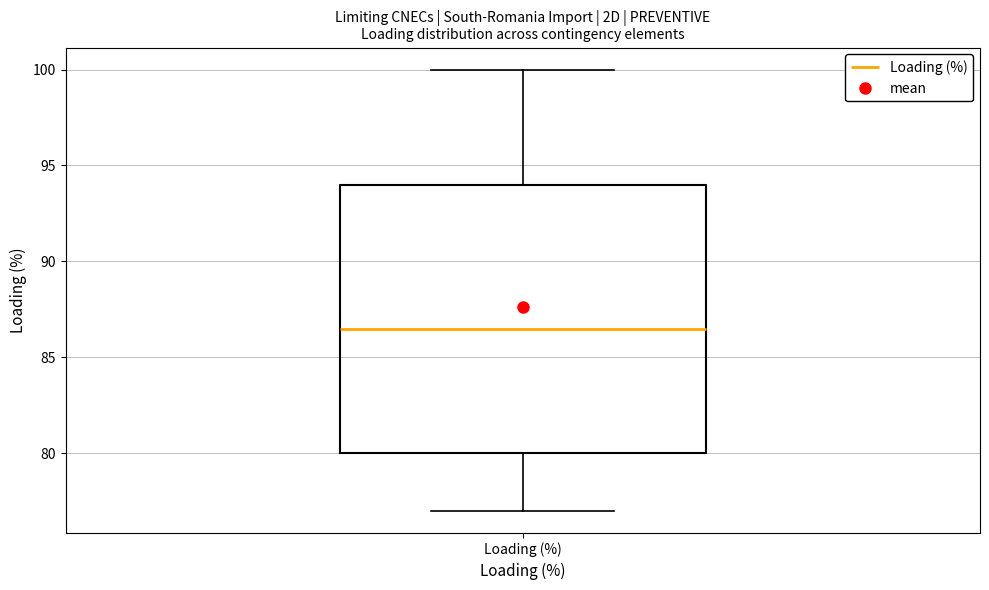

Read this box plot against the y-axis: the position of the median line, the range covered by the box, and the ends of both whiskers. The values are not printed on the chart, so give them approximately, as read against the axis.

median 86.5, box 80.0 to 94.0, whiskers 77.0 to 100.0